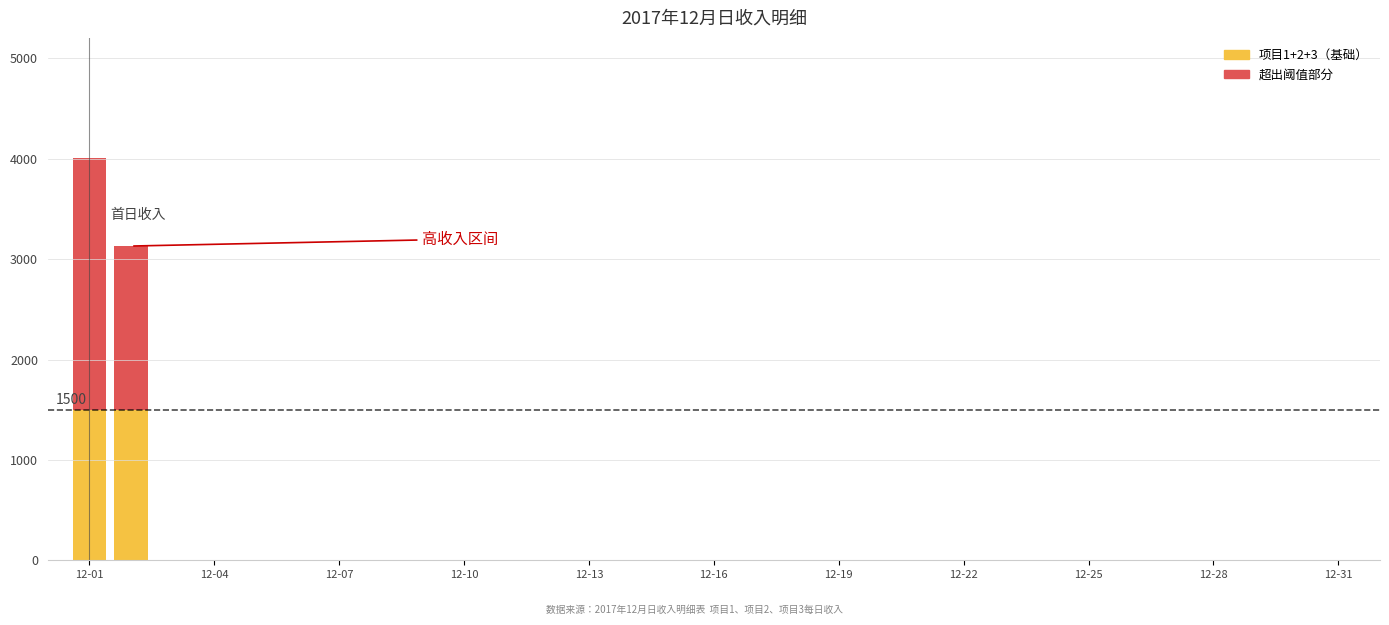

What are all the series names shown in the legend?

项目1+2+3（基础）, 超出阈值部分